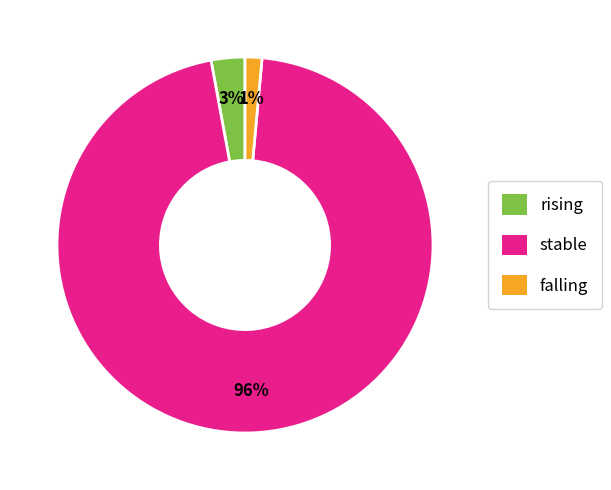

Is the sum of stable and falling greater than half?

Yes